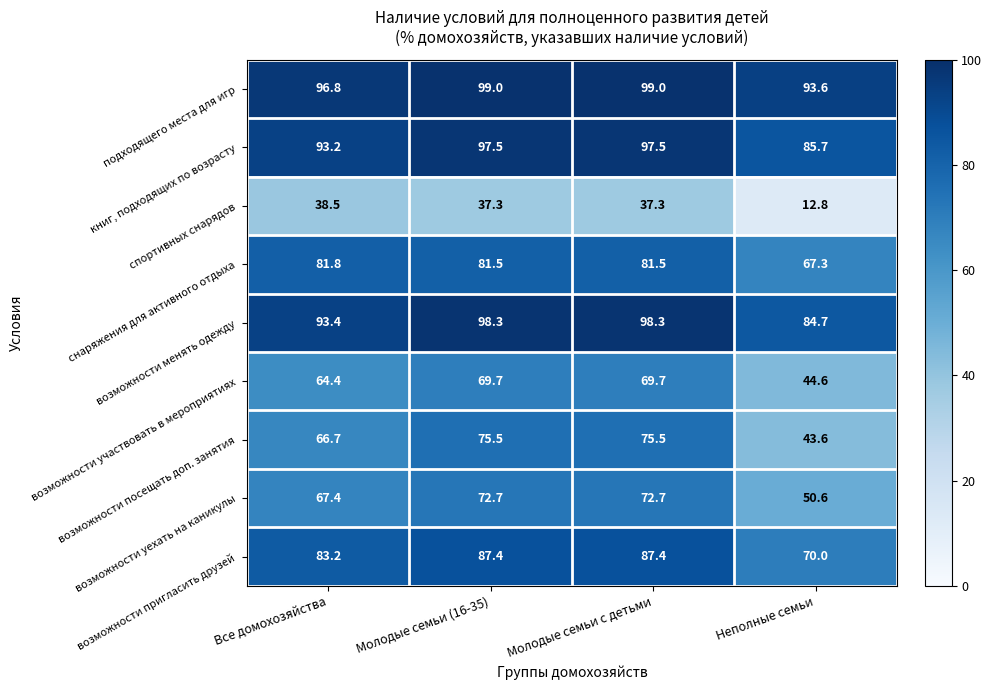

Where is возможности менять одежду nearest to the value 91?

Все домохозяйства